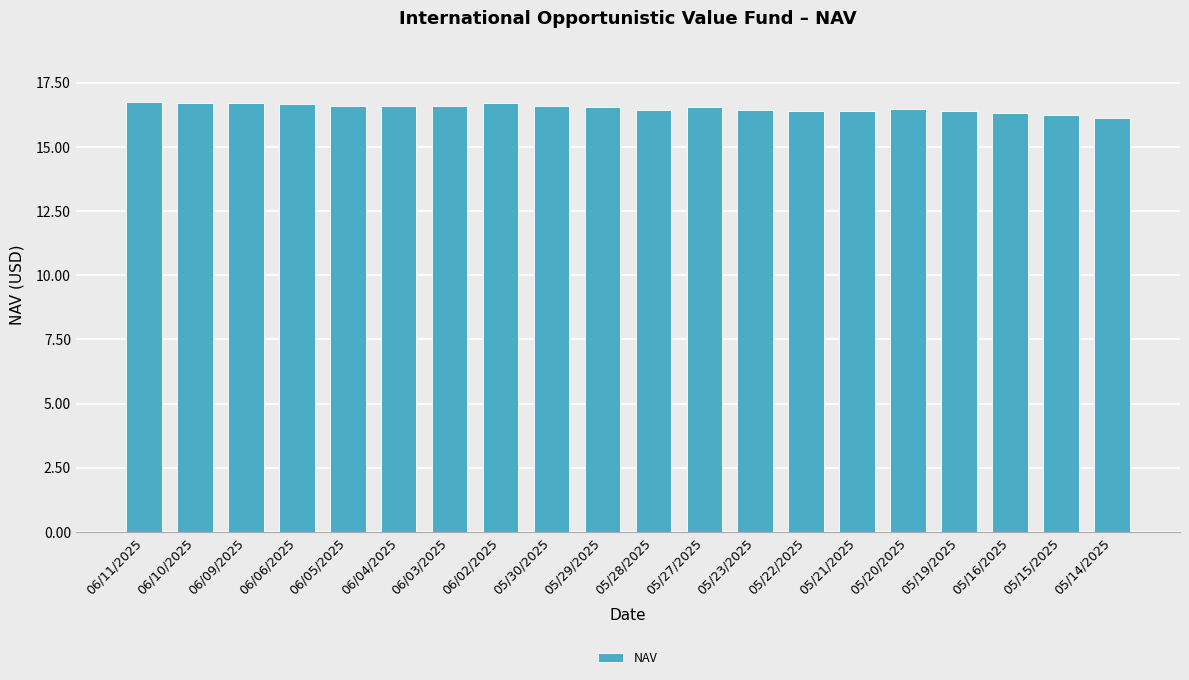

What is the difference between the second highest and second lowest values?

0.5